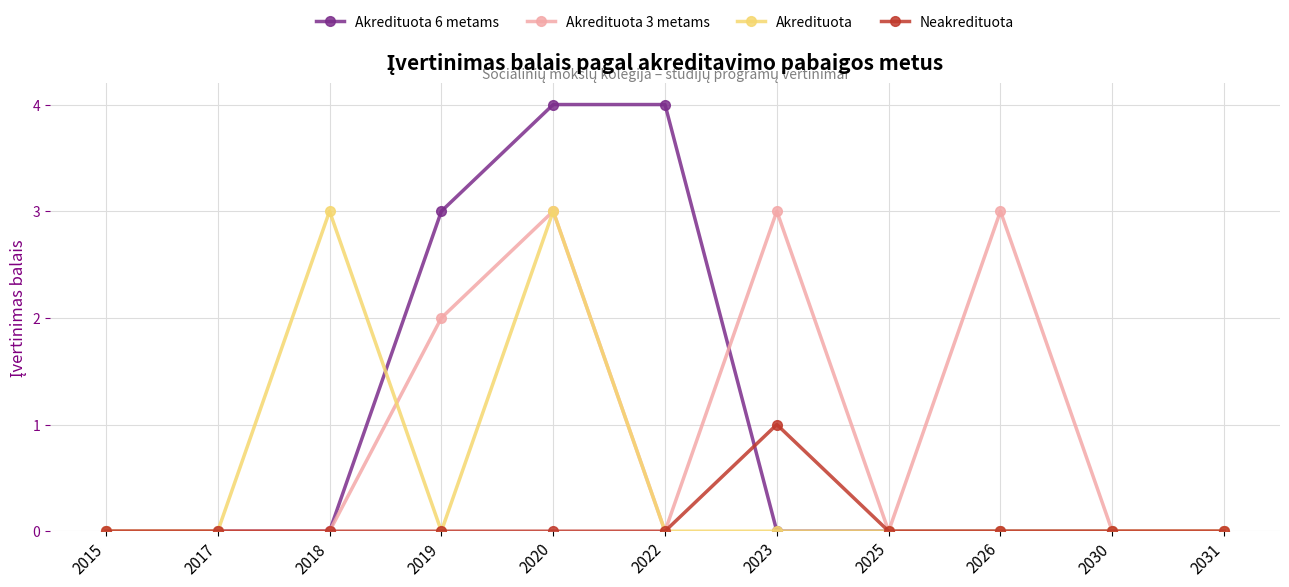

What are all the series names shown in the legend?

Akredituota 6 metams, Akredituota 3 metams, Akredituota, Neakredituota